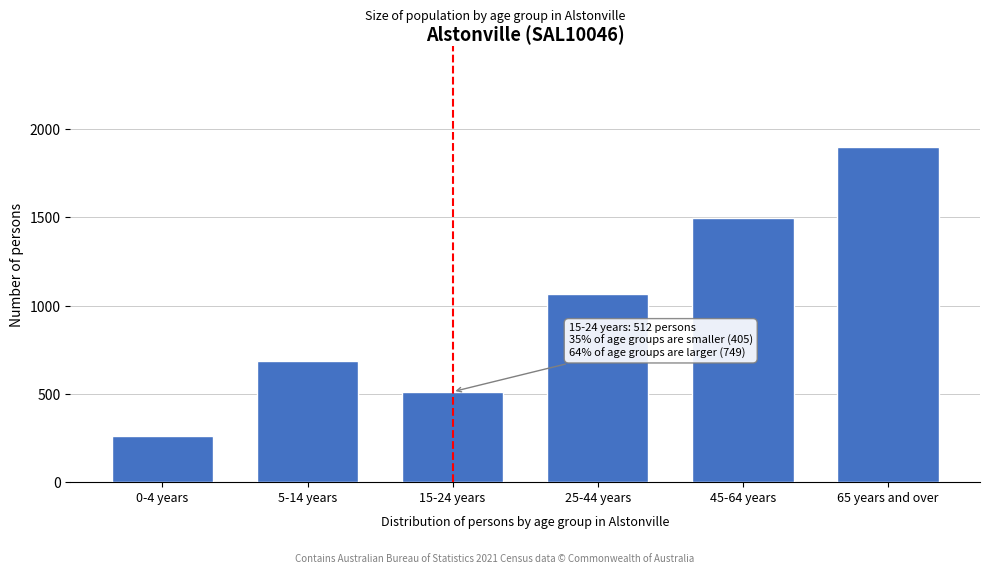

Reading right to left, list all the values displayed in this chart.

65 years and over=1898	45-64 years=1498	25-44 years=1063	15-24 years=512	5-14 years=685	0-4 years=259